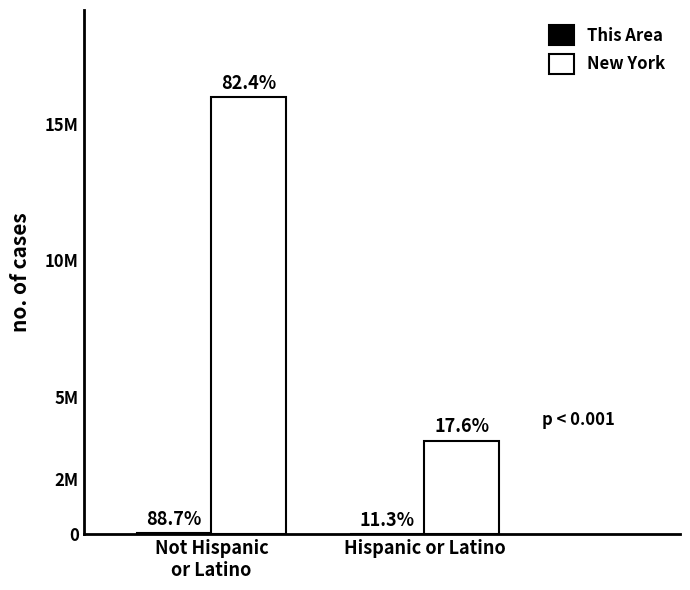

Which series has the largest total across all categories?

New York